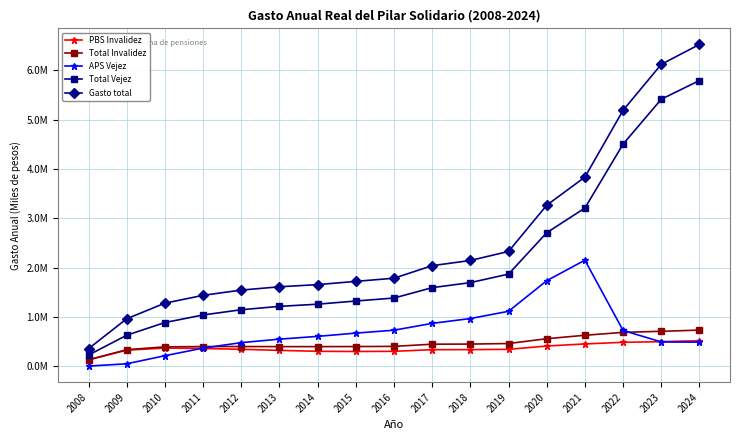

Is this an area chart (filled region under the line)?

No